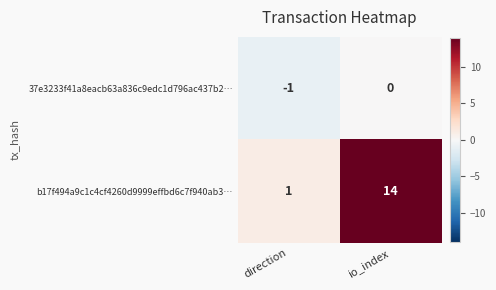

What is the difference between the maximum and minimum values in the b17f494a9c1c4cf4260d9999effbd6c7f940ab3… series?

13